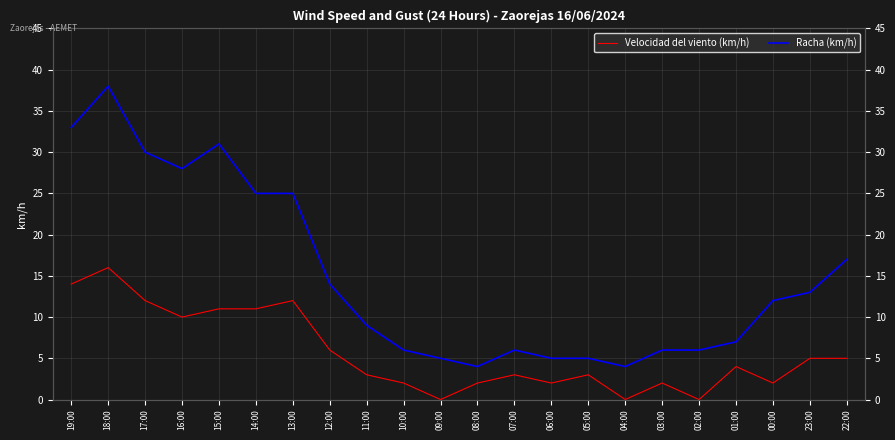

What is the difference between the maximum and second lowest values in the Racha (km/h) series?

34